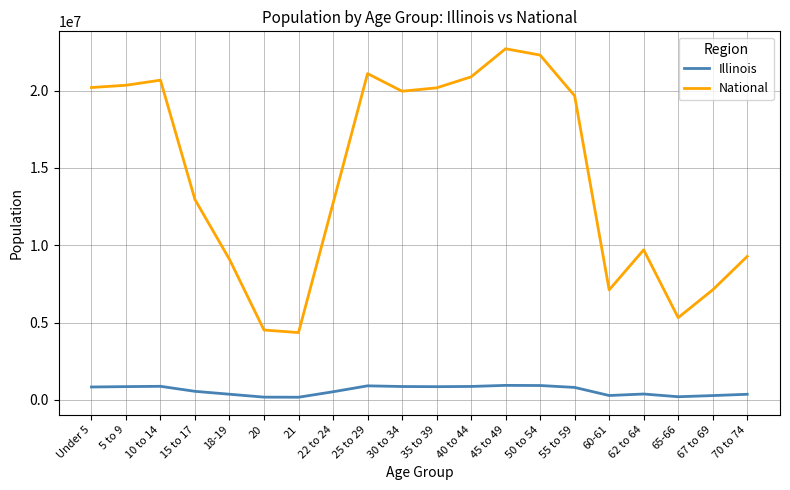

Between 35 to 39 and 60-61, which series saw the biggest shift?

National